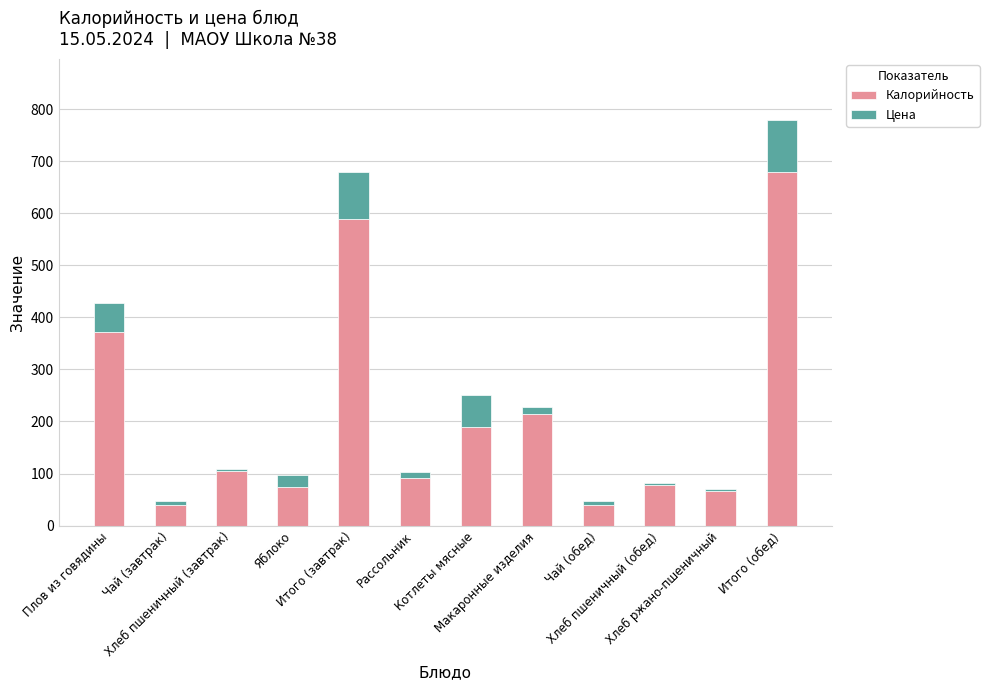

What is the difference between the maximum and minimum values in the Калорийность series?

639.2